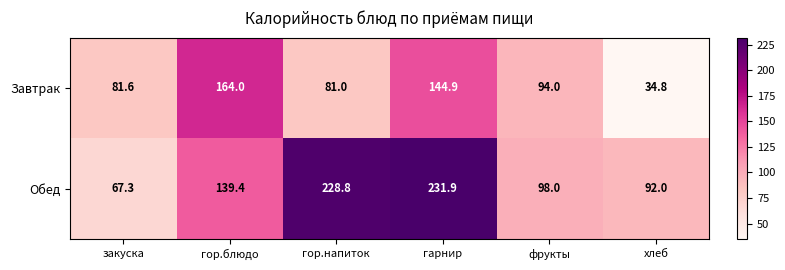

What is the difference between the highest and lowest values at хлеб?

57.2